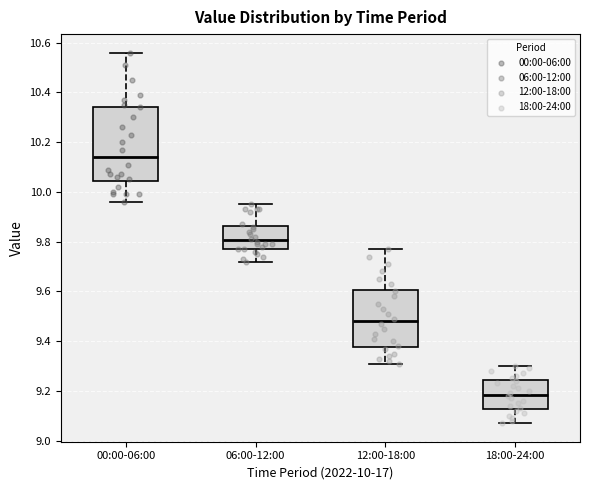

Reading left to right, read every box against the y-axis: the position of its median line, the range the box covers, and the ends of its whiskers. The values are not printed on the chart, so give them approximately, as read against the axis.

00:00-06:00: median 10.14, box 10.04 to 10.34, whiskers 9.96 to 10.56
06:00-12:00: median 9.80, box 9.78 to 9.86, whiskers 9.72 to 9.96
12:00-18:00: median 9.48, box 9.38 to 9.60, whiskers 9.32 to 9.78
18:00-24:00: median 9.18, box 9.12 to 9.24, whiskers 9.08 to 9.30